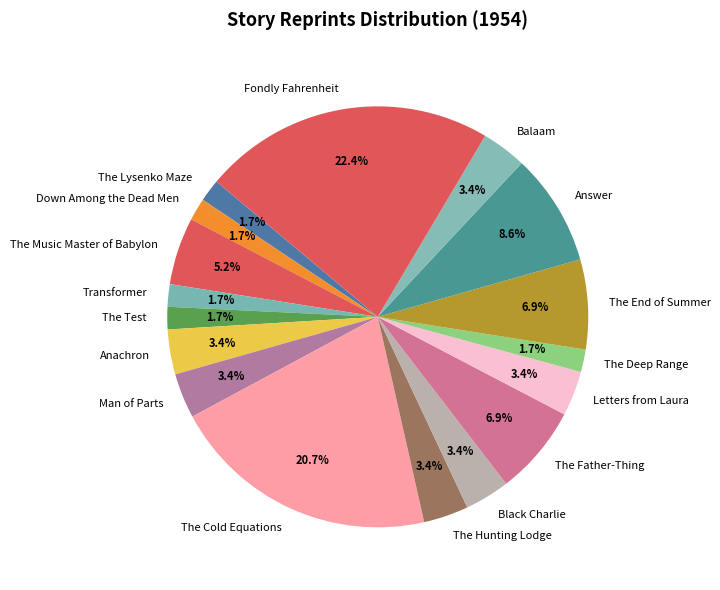

True or false: Balaam accounts for 3% of the total.

True